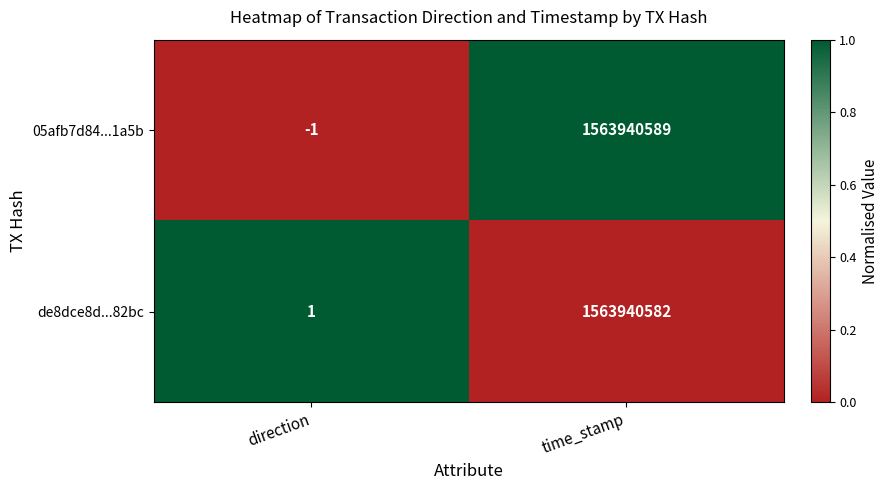

Between direction and time_stamp, which series saw the biggest shift?

05afb7d84...1a5b